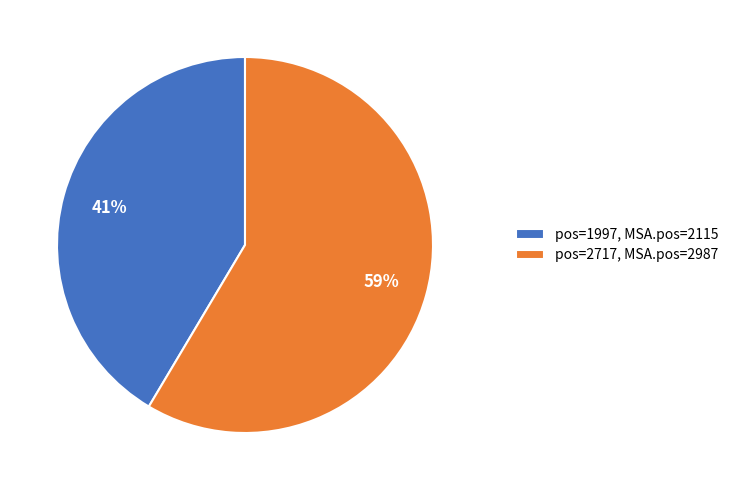

Rank the categories by value from highest to lowest.

pos=2717, MSA.pos=2987, pos=1997, MSA.pos=2115